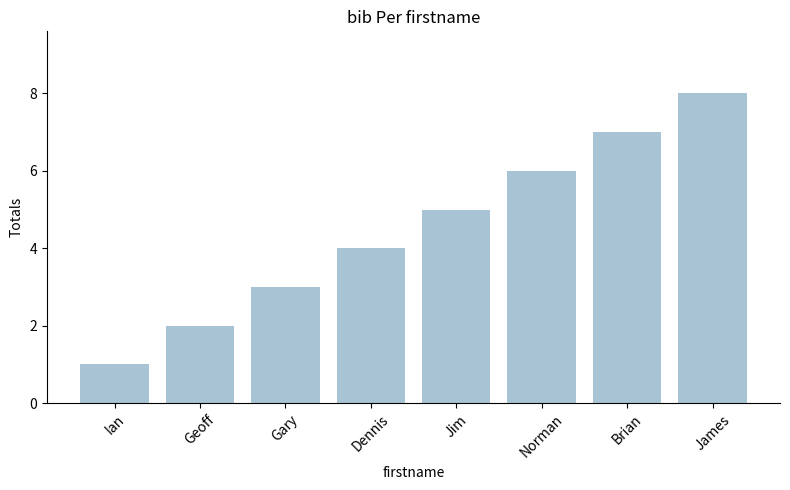

How many data points does each series have?

8